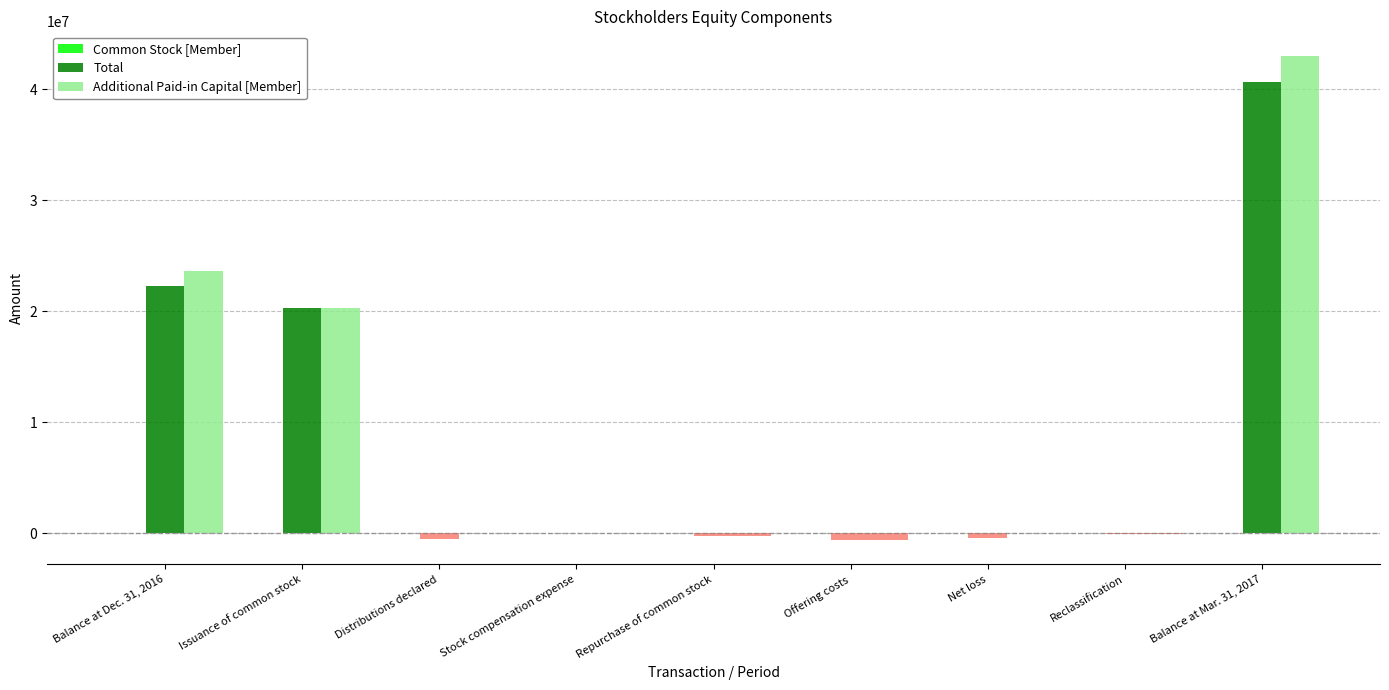

Does the chart contain stacked bars?

No